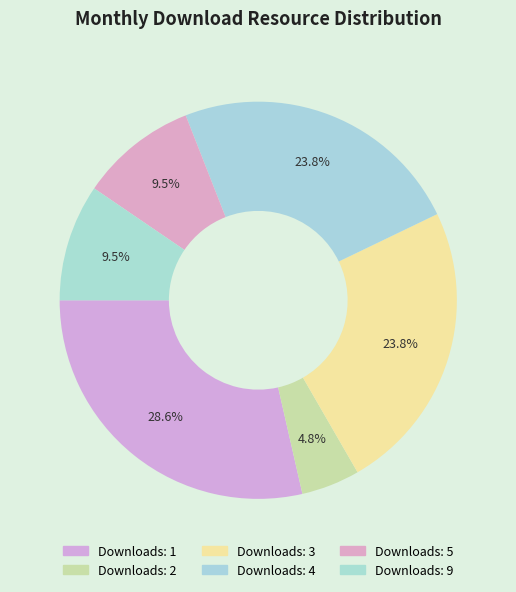

Which slice is the largest?

1